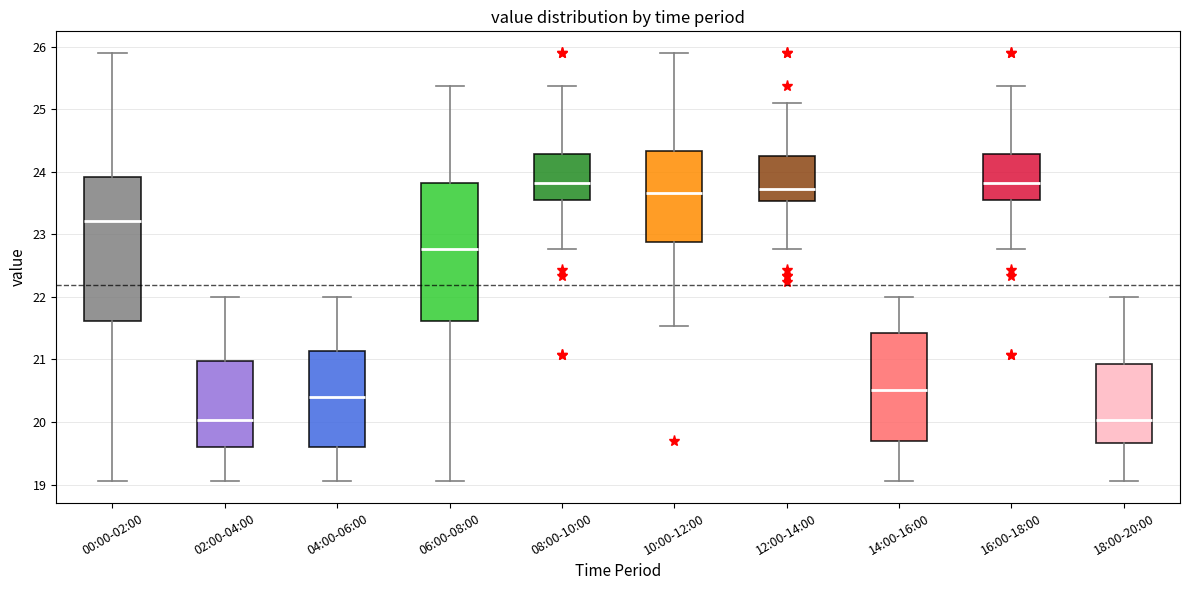

Reading left to right, transcribe this box plot: for each box, give where its median line is, the range the box spans, and where its two whiskers end, as read against the y-axis. The values are not printed on the chart, so give them approximately, as read against the axis.

00:00-02:00: median 23.2, box 21.6 to 23.9, whiskers 19.1 to 25.9
02:00-04:00: median 20.0, box 19.6 to 21.0, whiskers 19.1 to 22.0
04:00-06:00: median 20.4, box 19.6 to 21.1, whiskers 19.1 to 22.0
06:00-08:00: median 22.8, box 21.6 to 23.8, whiskers 19.1 to 25.4
08:00-10:00: median 23.8, box 23.5 to 24.3, whiskers 22.8 to 25.4
10:00-12:00: median 23.7, box 22.9 to 24.3, whiskers 21.5 to 25.9
12:00-14:00: median 23.7, box 23.5 to 24.3, whiskers 22.8 to 25.1
14:00-16:00: median 20.5, box 19.7 to 21.4, whiskers 19.1 to 22.0
16:00-18:00: median 23.8, box 23.5 to 24.3, whiskers 22.8 to 25.4
18:00-20:00: median 20.0, box 19.7 to 20.9, whiskers 19.1 to 22.0